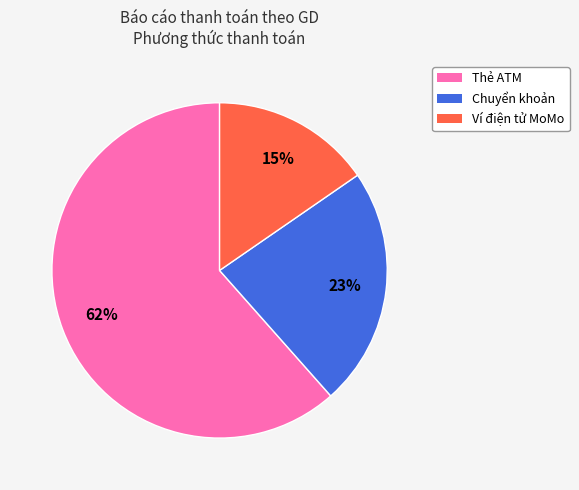

How many slices are in this pie chart?

3